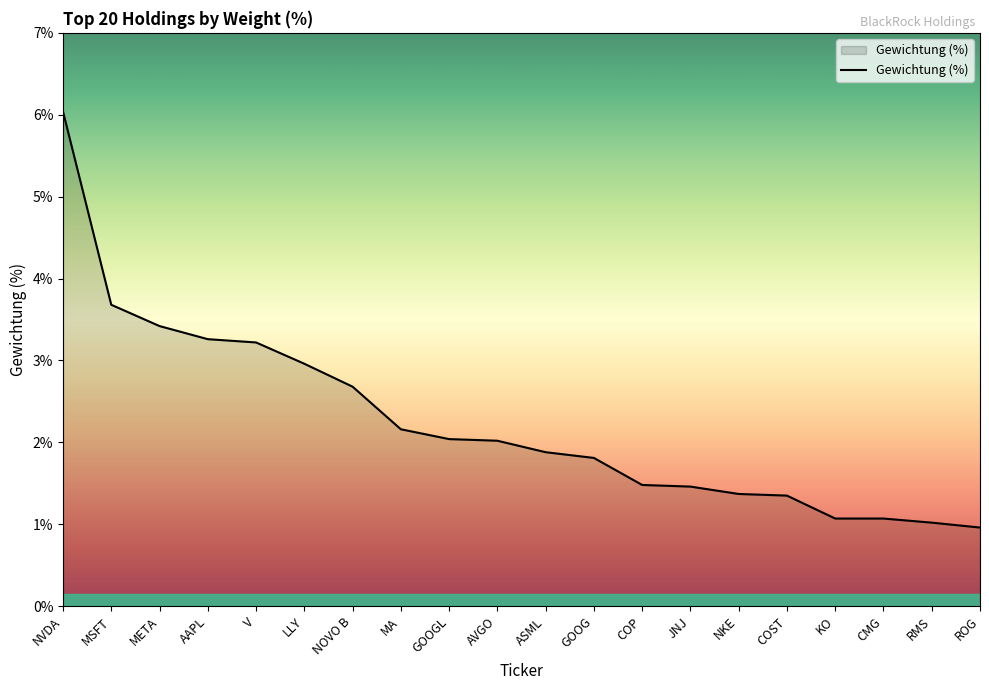

Reading left to right, what are all the values shown in this chart?

6.0	3.7	3.4	3.3	3.2	3.0	2.7	2.2	2.0	2.0	1.9	1.8	1.5	1.5	1.4	1.4	1.1	1.1	1.0	1.0